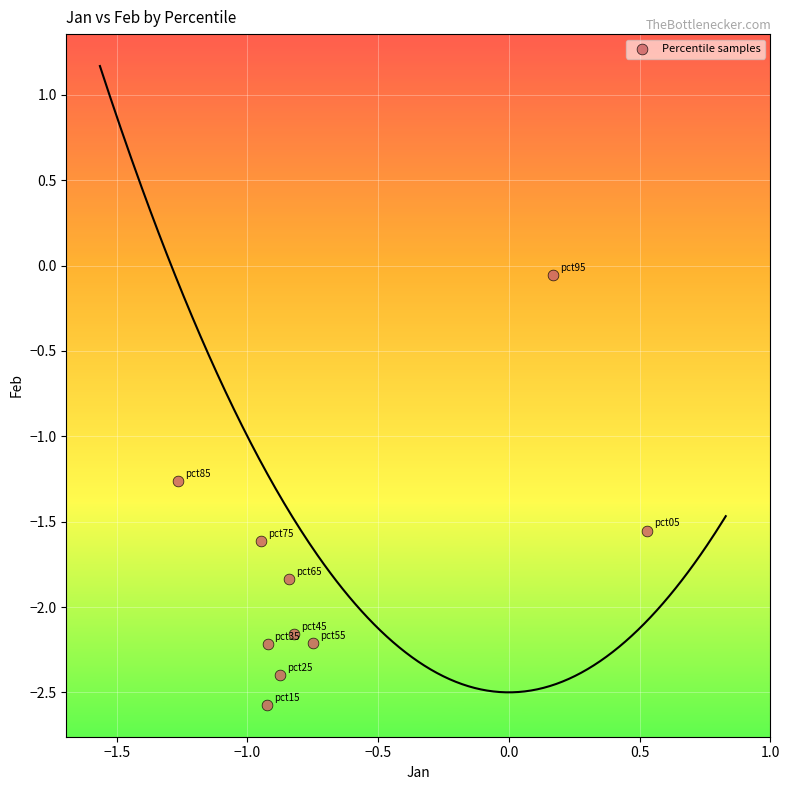

What is the average Y value?

-1.8